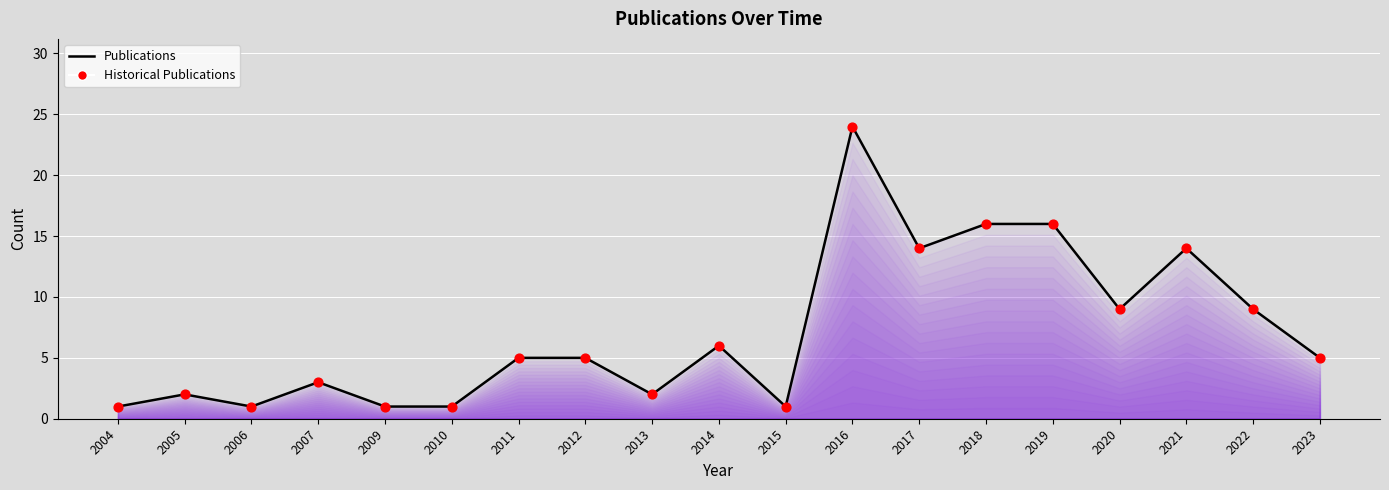

What is the maximum value shown in the chart?

24